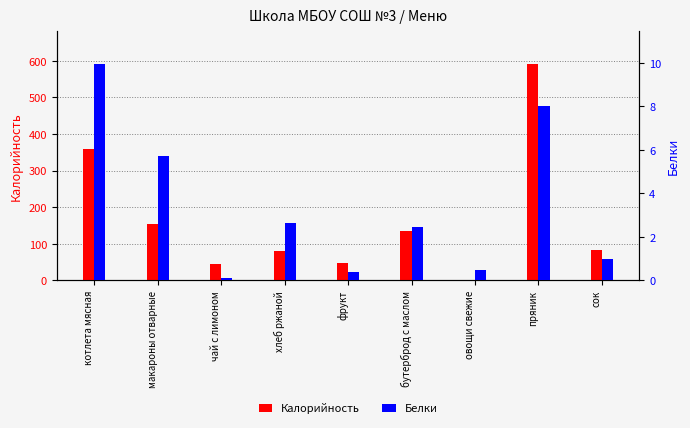

What are all the series names shown in the legend?

Калорийность, Белки